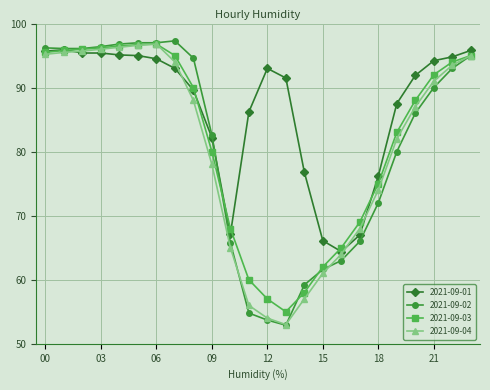

Which series has the largest range (max minus min)?

2021-09-02